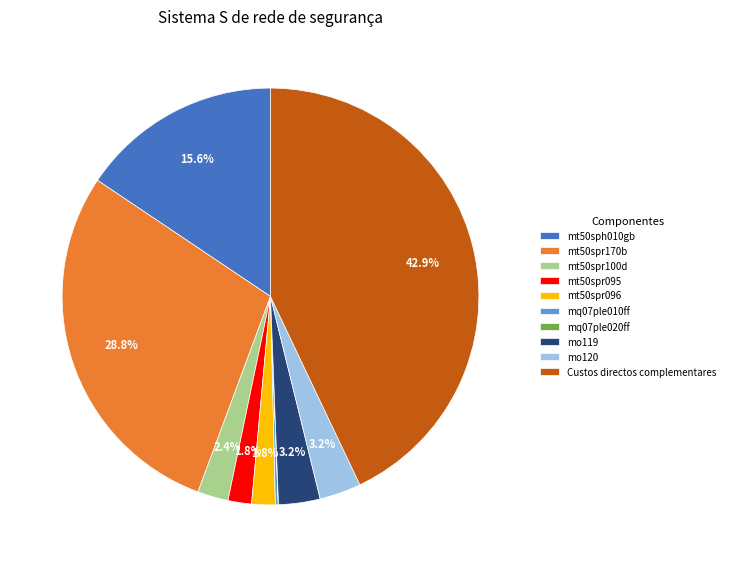

Is there a majority slice in this chart?

No